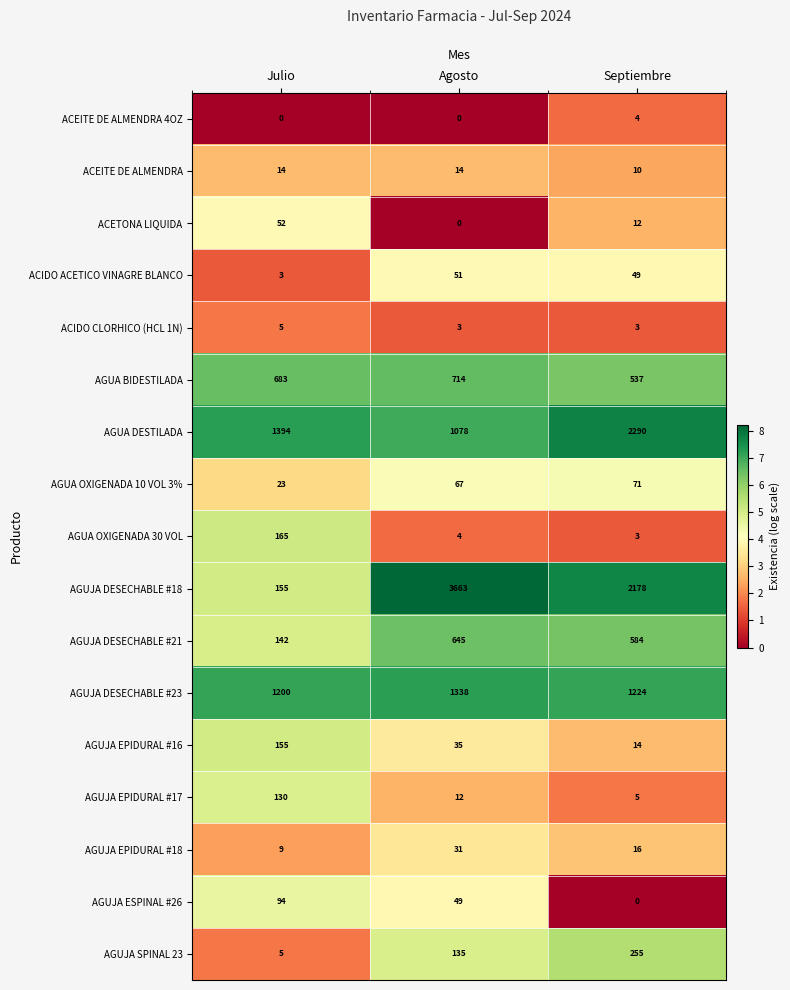

List the labels in order of AGUJA ESPINAL #26 value, largest first.

Julio, Agosto, Septiembre